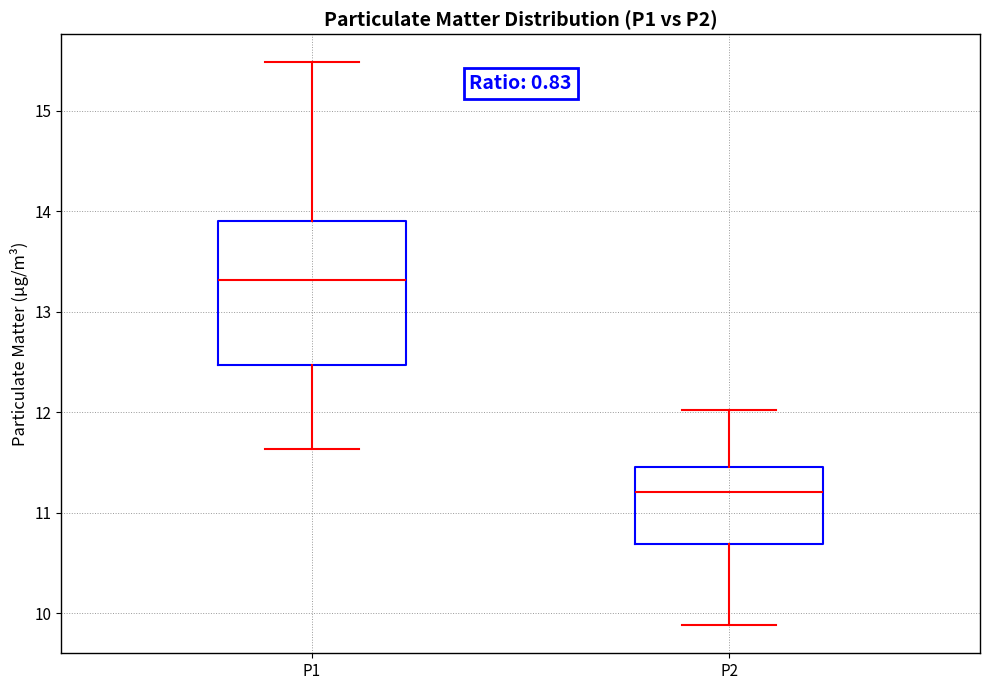

Reading left to right, transcribe this box plot: for each box, give where its median line is, the range the box spans, and where its two whiskers end, as read against the y-axis. The values are not printed on the chart, so give them approximately, as read against the axis.

P1: median 13.3, box 12.5 to 13.9, whiskers 11.6 to 15.5
P2: median 11.2, box 10.7 to 11.5, whiskers 9.9 to 12.0